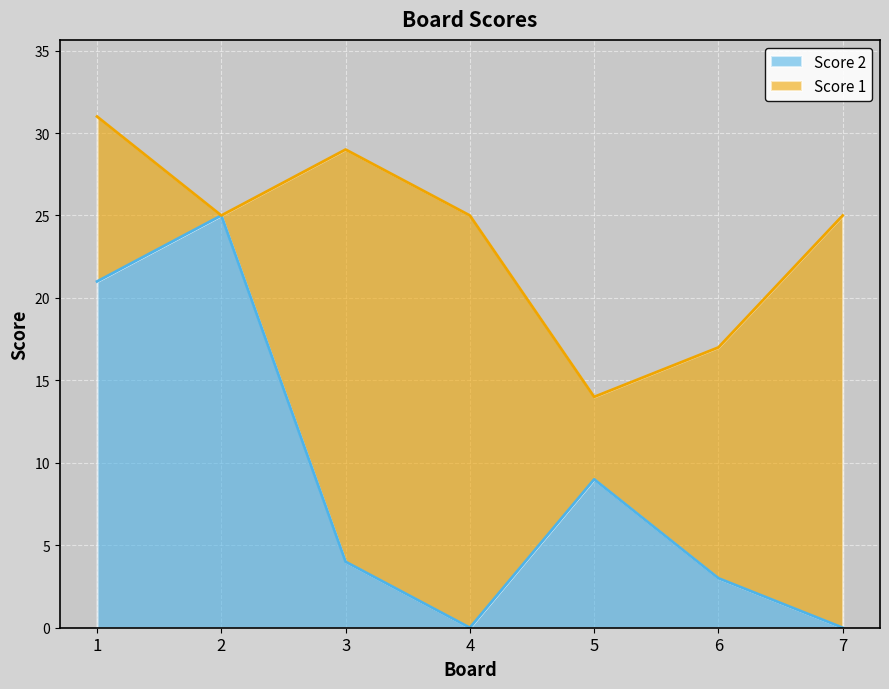

Rank the categories by value from lowest to highest.

4, 7, 6, 3, 5, 1, 2